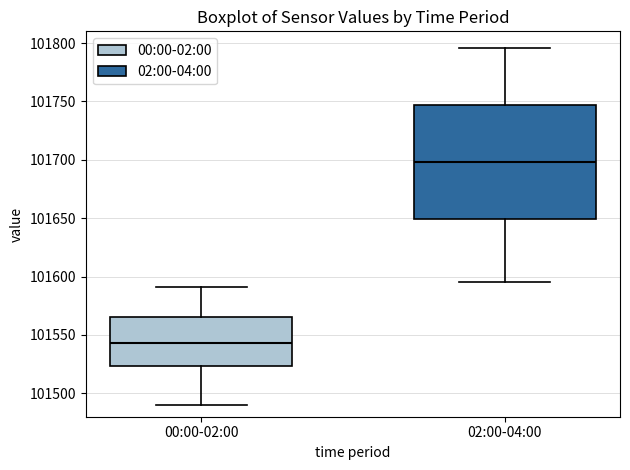

Which box is the tallest, from its lower edge to its upper edge?

02:00-04:00